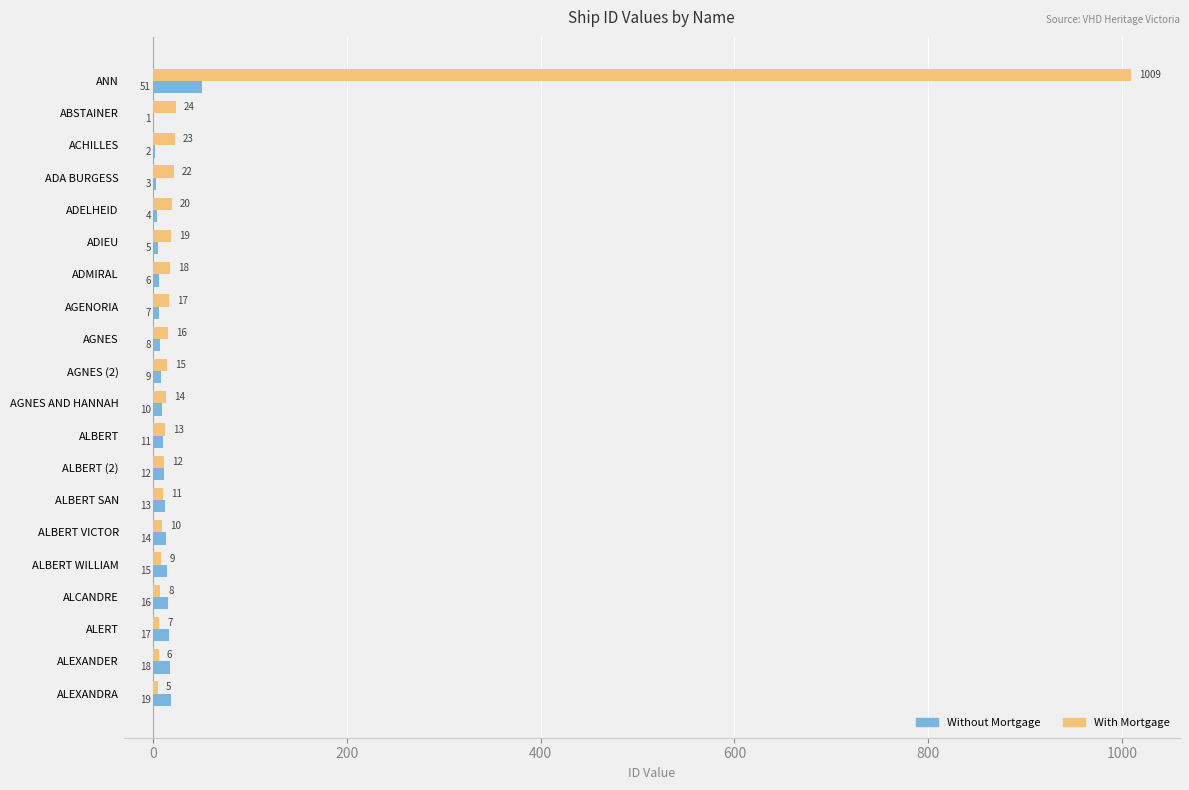

Between ADA BURGESS and ADMIRAL, which series saw the biggest shift?

With Mortgage